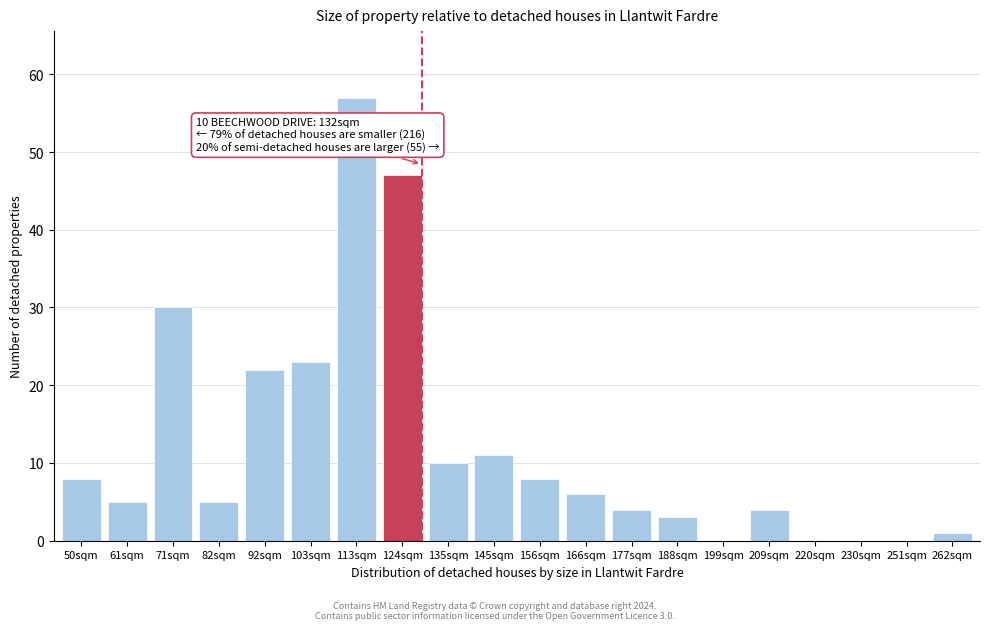

Reading left to right, what are all the values shown in this chart?

50sqm=8	61sqm=5	71sqm=30	82sqm=5	92sqm=22	103sqm=23	113sqm=57	124sqm=47	135sqm=10	145sqm=11	156sqm=8	166sqm=6	177sqm=4	188sqm=3	199sqm=0	209sqm=4	220sqm=0	230sqm=0	251sqm=0	262sqm=1